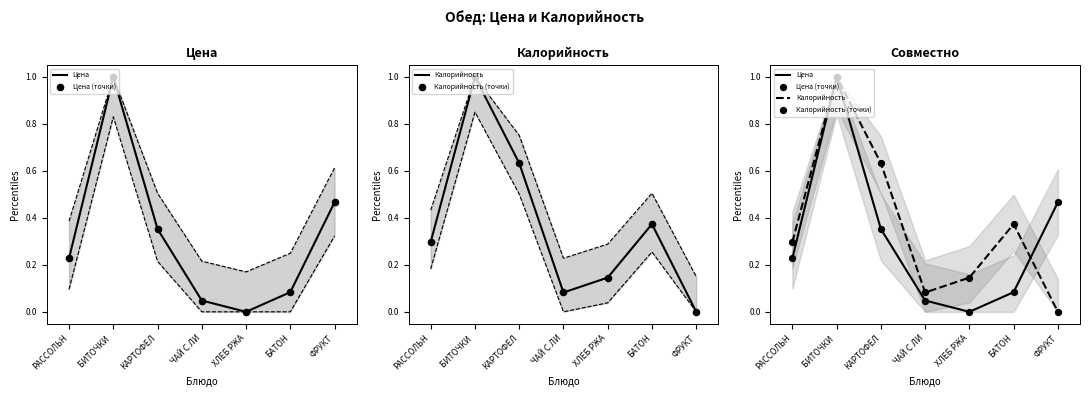

What is the total value across all series at БИТОЧКИ ?

4.0